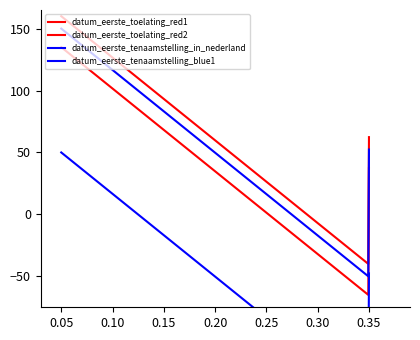

What is the difference between the maximum and minimum values in the datum_eerste_tenaamstelling_blue1 series?

200.0